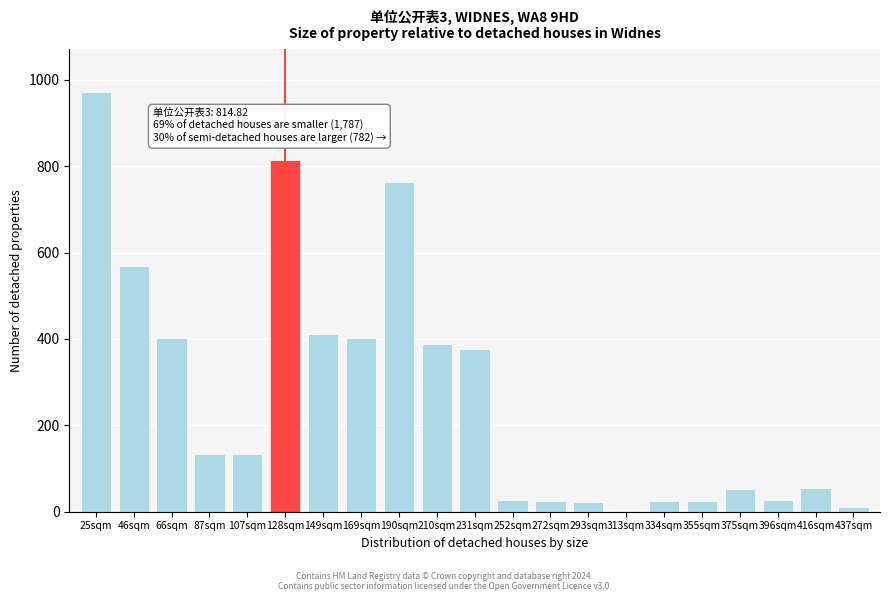

The chart shows a value of 86.9 at 231sqm. True or false?

False